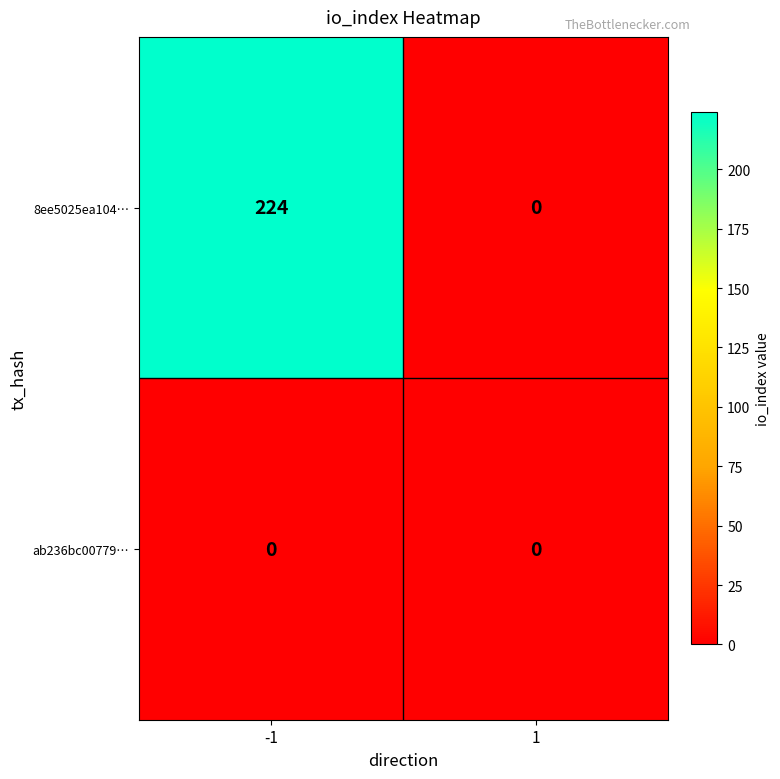

Reading right to left, extract all data points from this chart.

8ee5025ea104…: 1=0	-1=224
ab236bc00779…: 1=0	-1=0